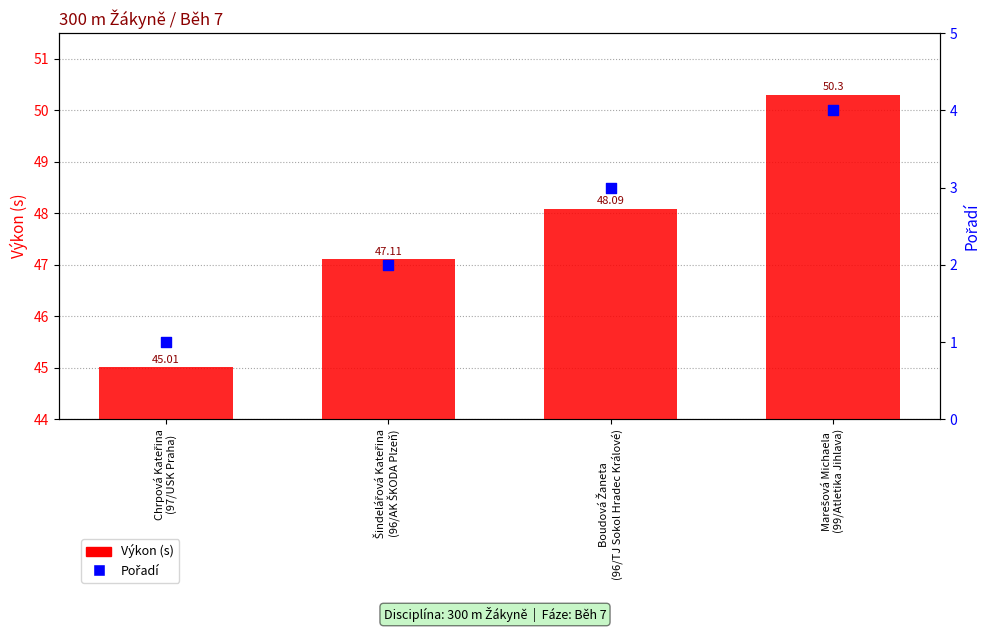

Which series has the largest Y range (max minus min)?

Výkon (s)